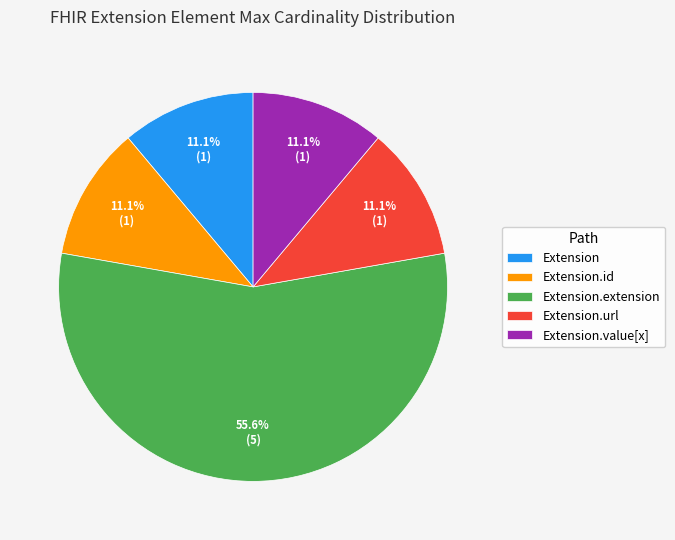

To the nearest percent, what is the difference between the largest and smallest slice percentages?

44%